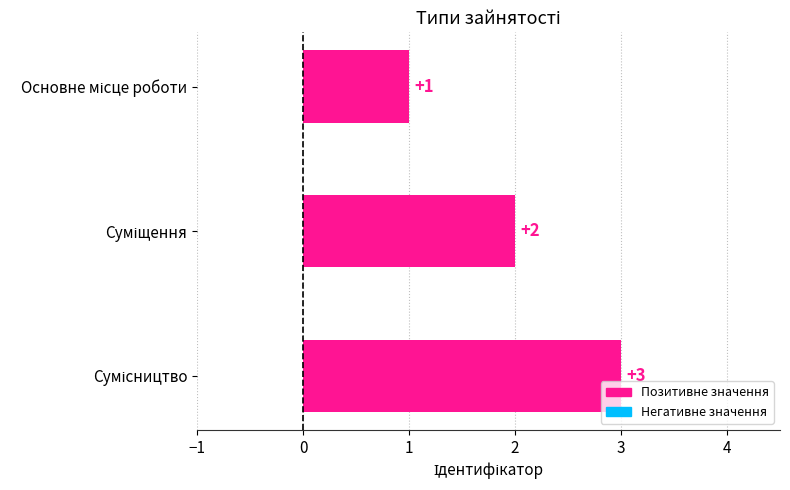

Count the number of data series in this chart.

1